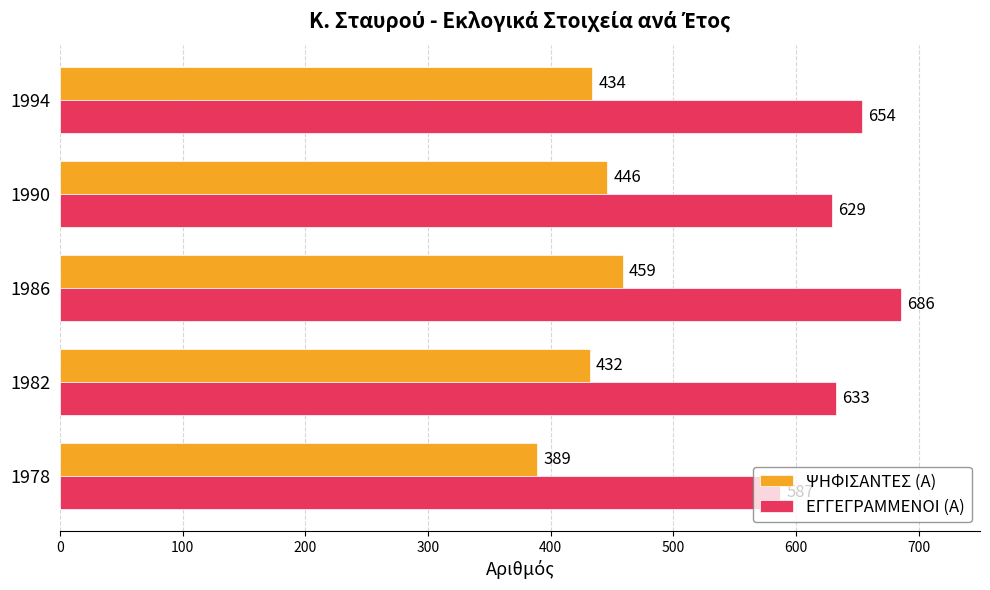

Is the value of ΕΓΓΕΓΡΑΜΜΕΝΟΙ (Α) at 1978 greater than the value of ΨΗΦΙΣΑΝΤΕΣ (Α) at 1994?

Yes